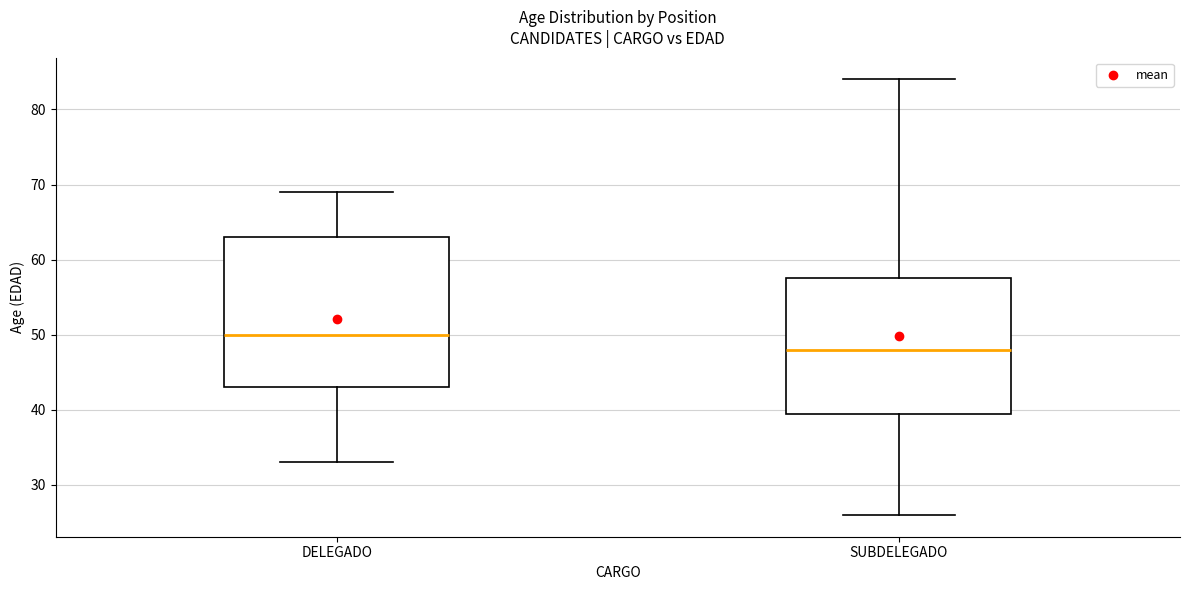

Which box is the tallest, from its lower edge to its upper edge?

DELEGADO